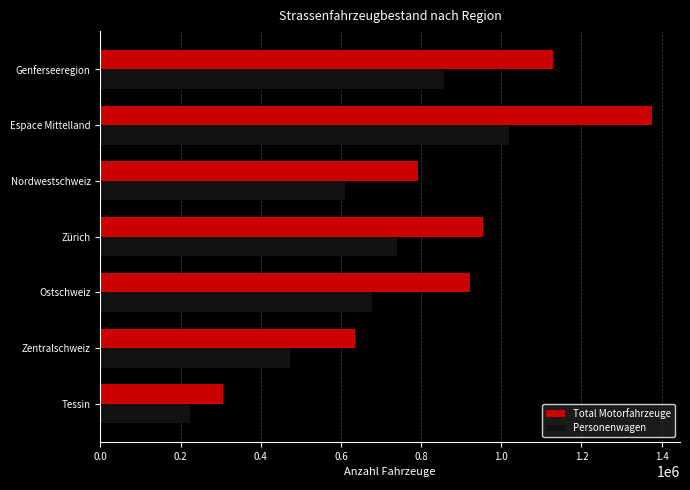

What is the difference between the second highest and minimum values in the Total Motorfahrzeuge series?

821631